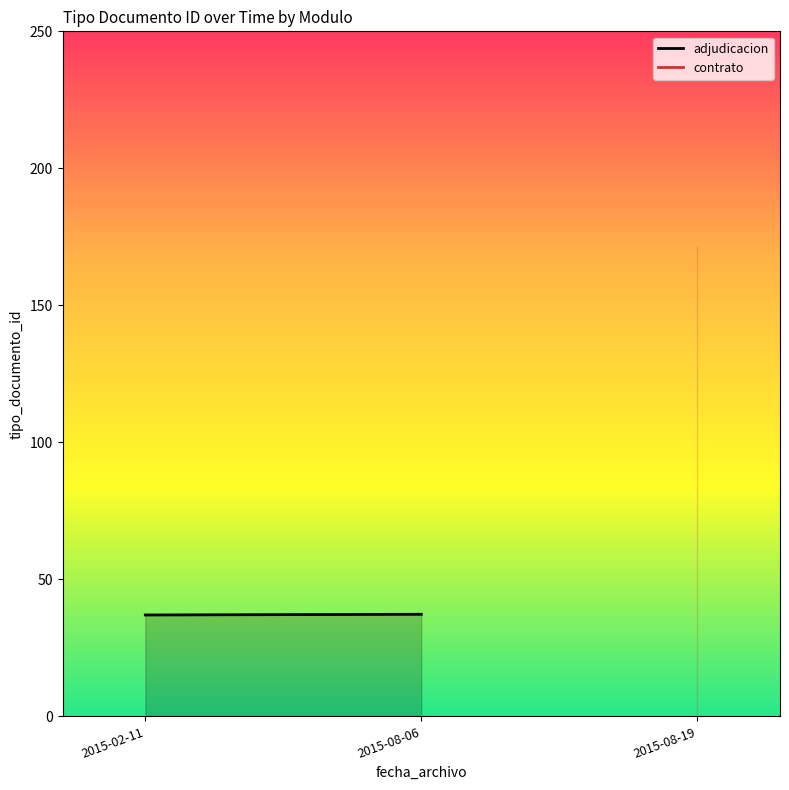

Which has a higher value, 2015-08-19 or 2015-02-11?

2015-02-11